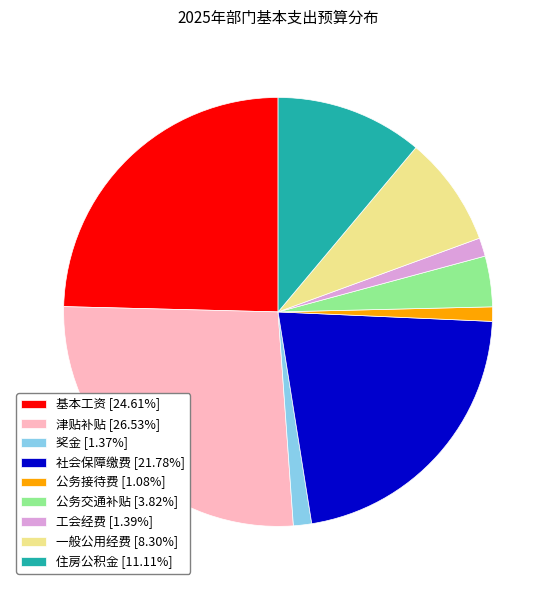

How many slices are in this pie chart?

9